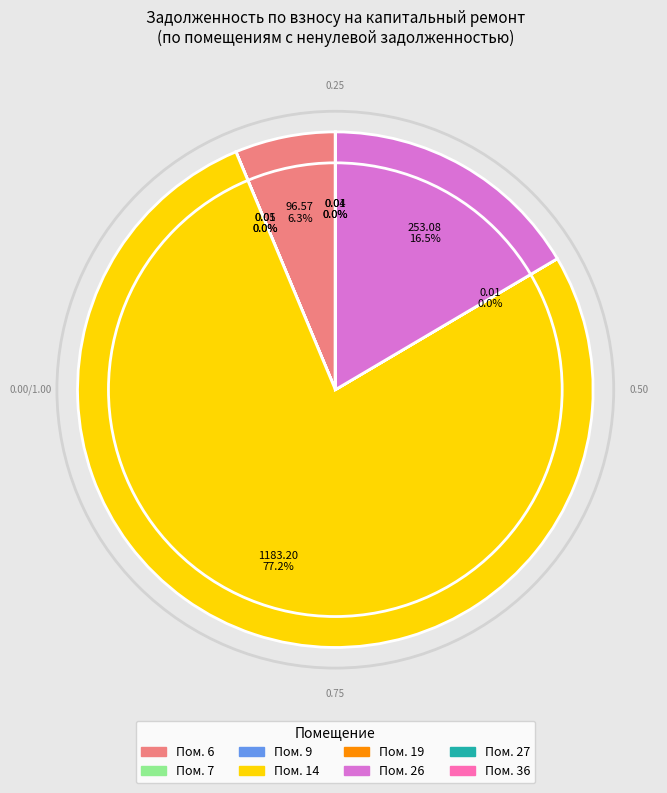

Does any single category account for the majority?

Yes